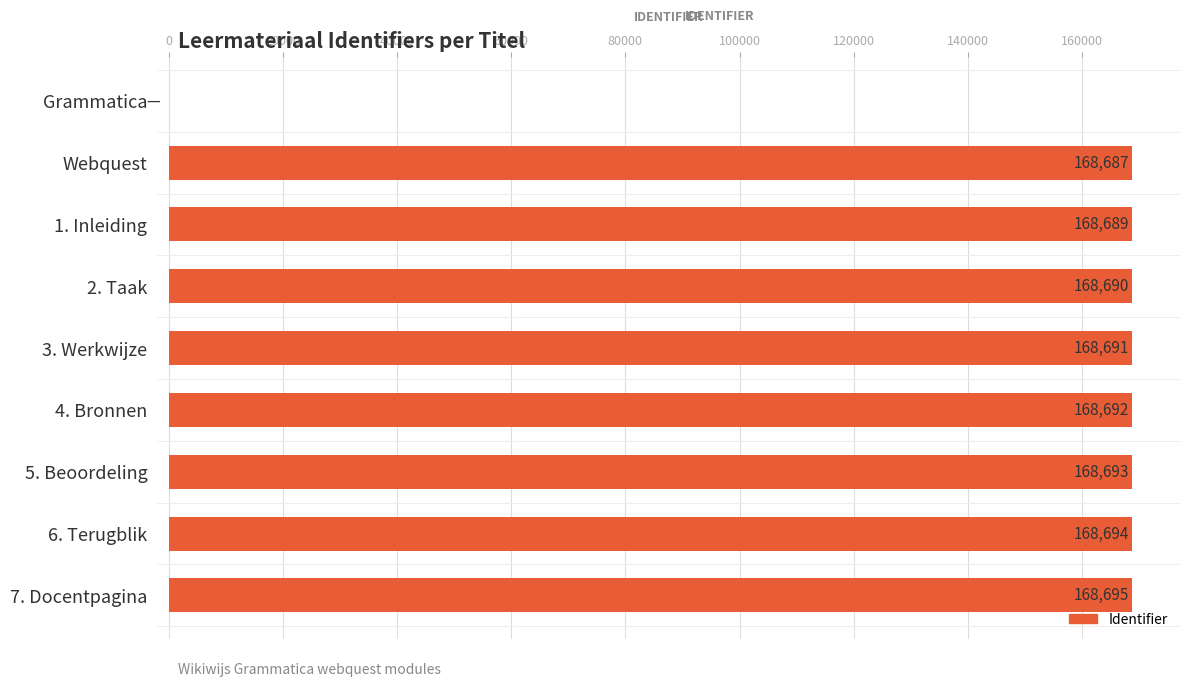

Where is the data nearest to the value 84347?

Webquest